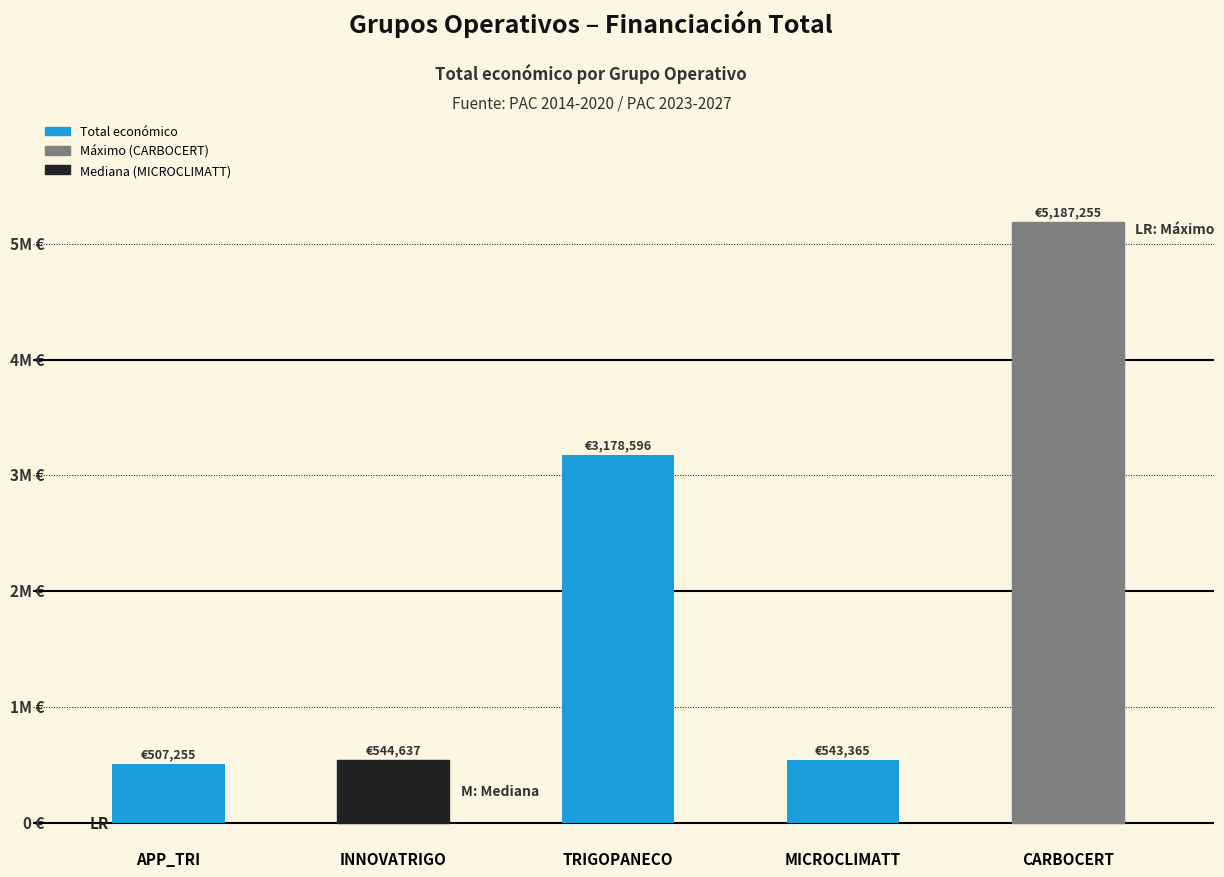

Are the bars horizontal?

No